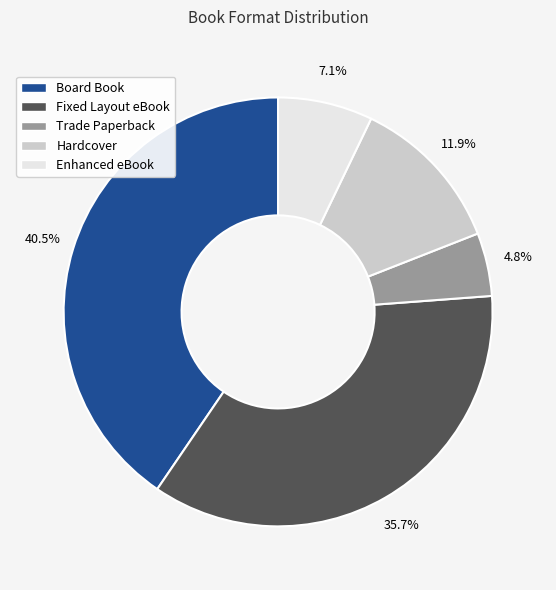

To the nearest percent, what is the difference between the Hardcover and Trade Paperback slice percentages?

7%